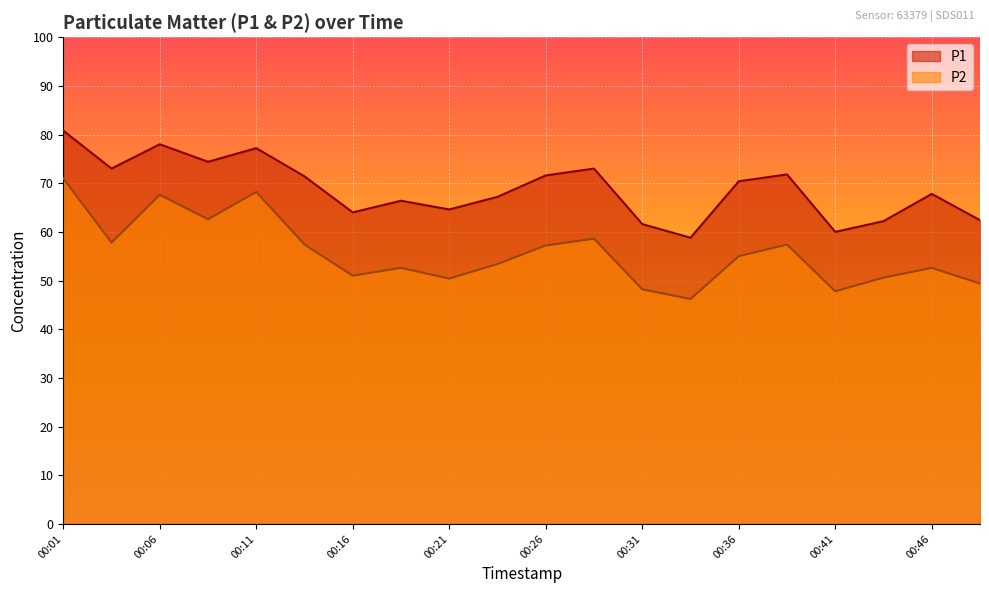

True or false: P2 and P1 intersect in this chart.

False